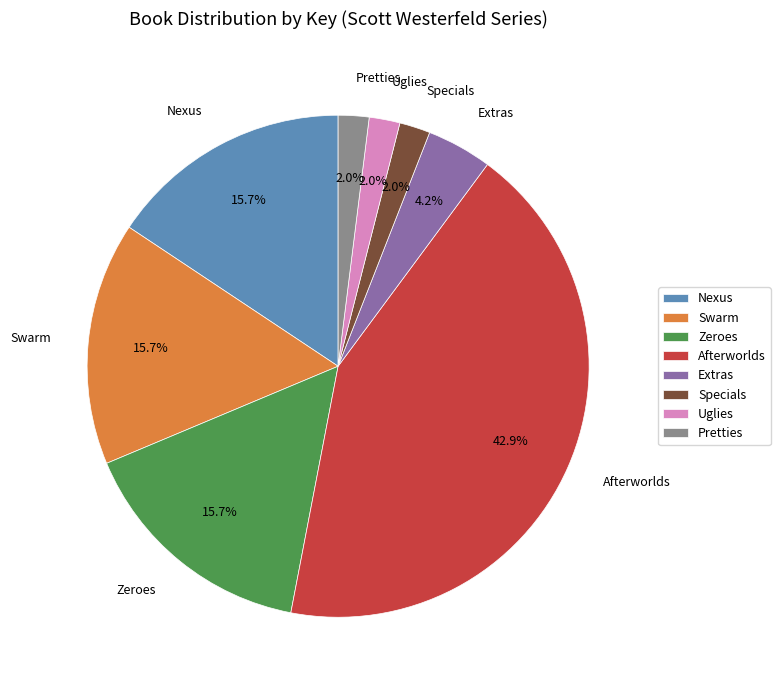

To the nearest percent, what is the average slice percentage?

12%